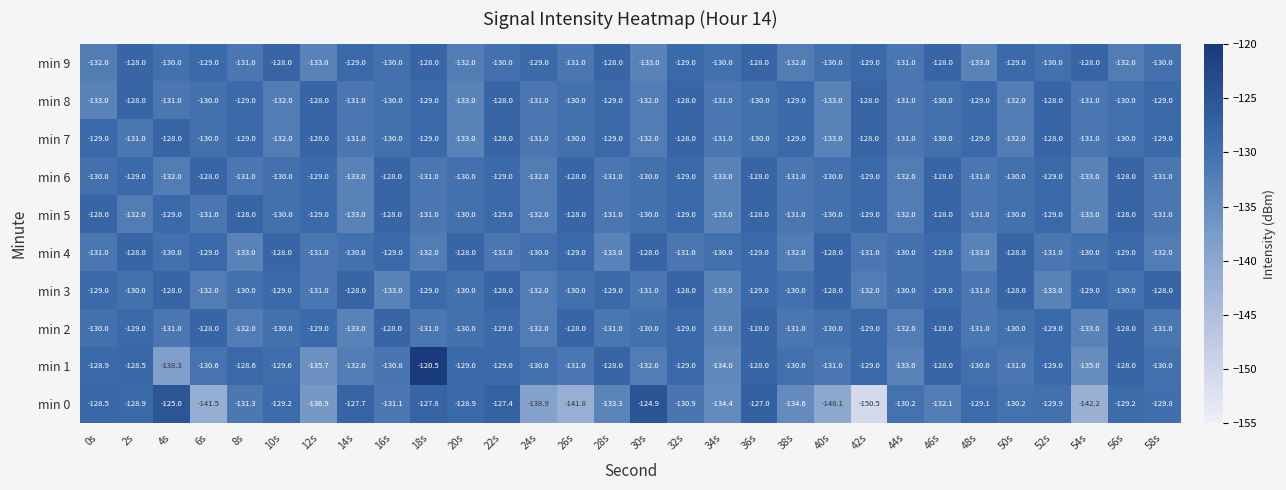

How many data points in min 6 are less than -130?

12